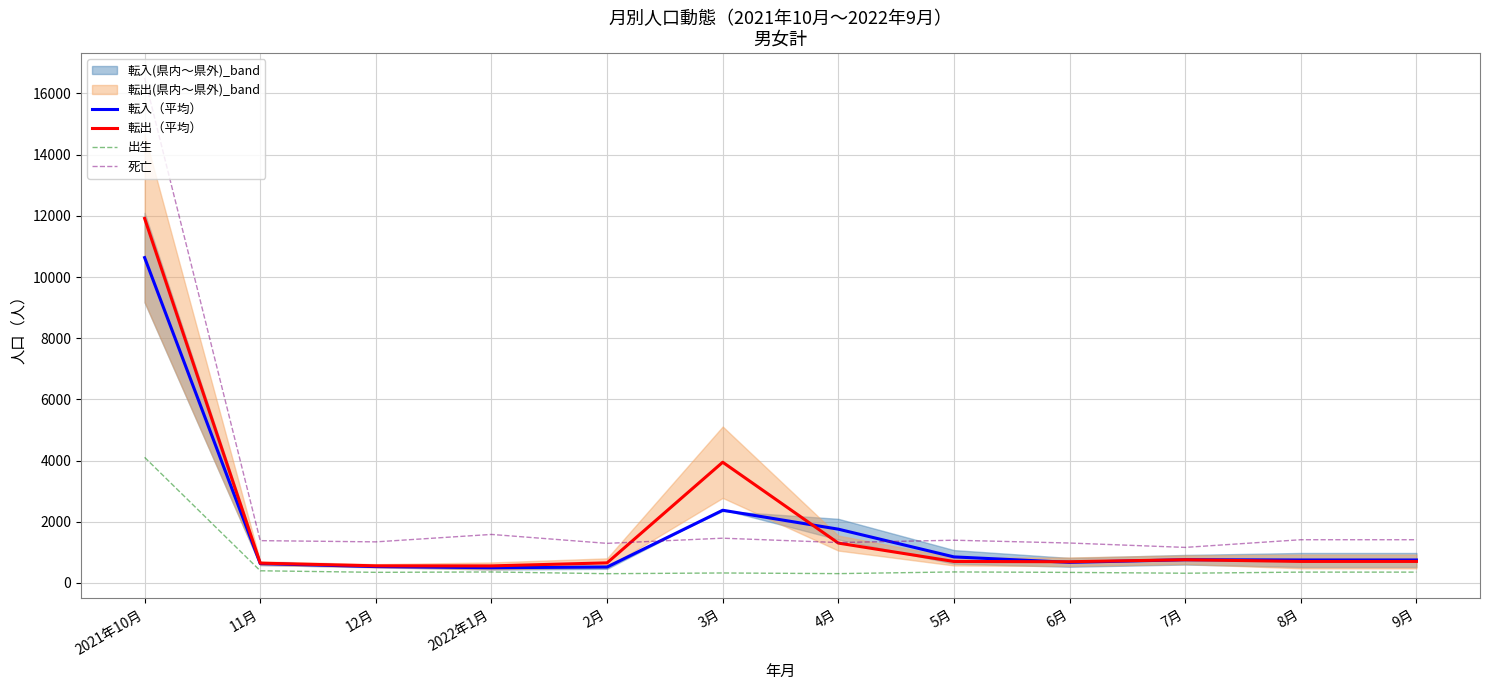

Is it true that 死亡 equals 1413.0 at 8月?

True